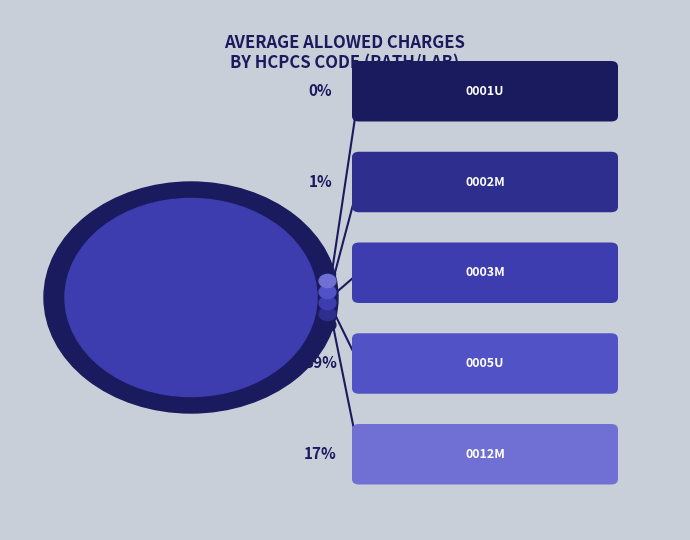

The 0012M slice represents 17% of the pie. True or false?

True